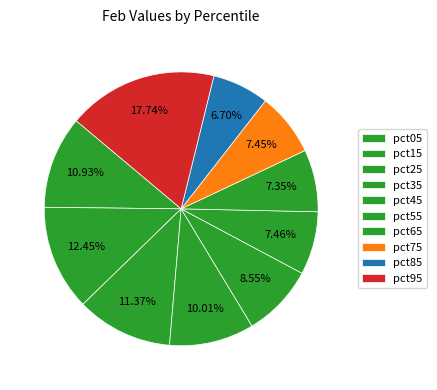

The pct65 slice represents 1% of the pie. True or false?

False